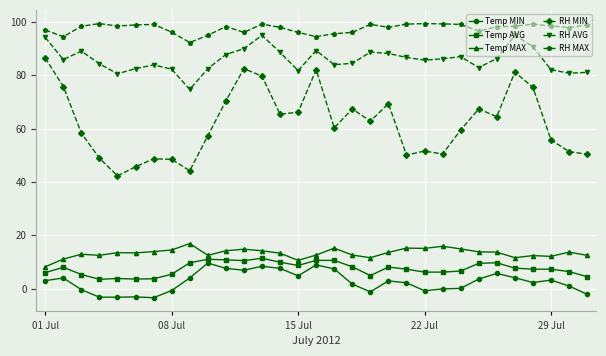

What is the smallest value displayed?

-3.4